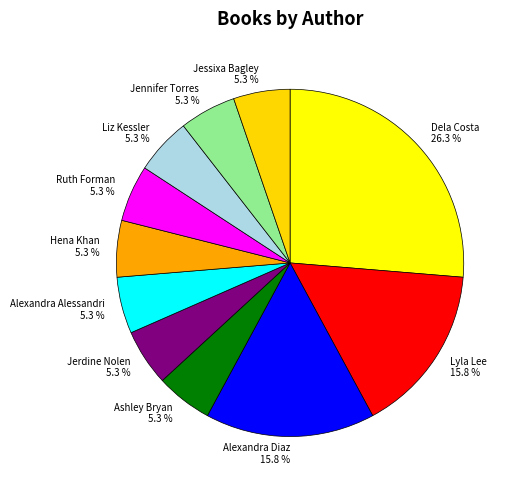

Is there a majority slice in this chart?

No